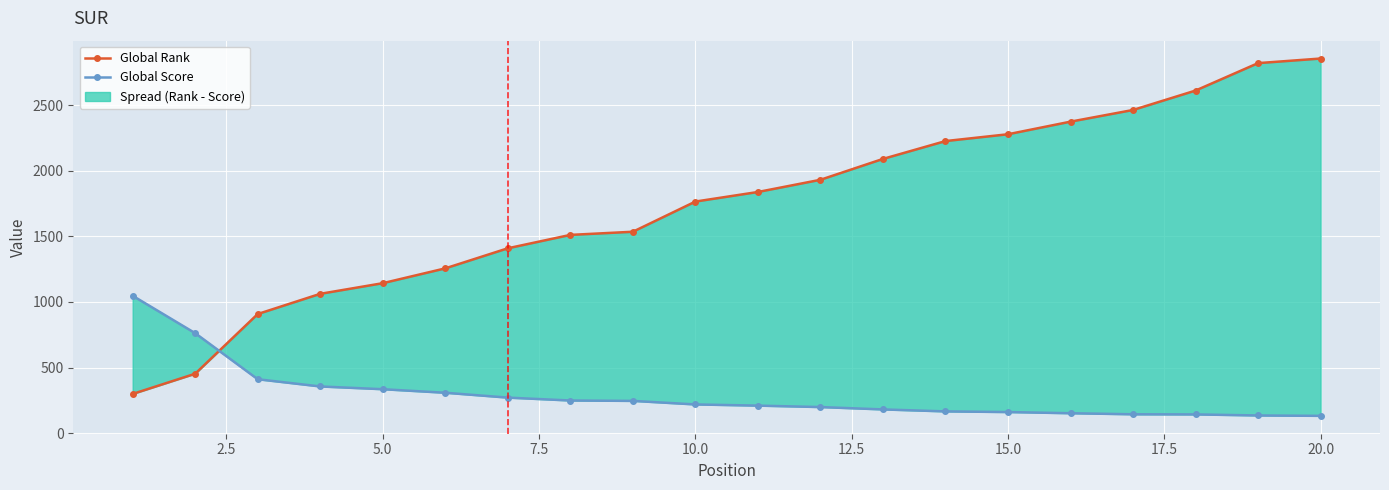

Rank the series by their maximum value, from lowest to highest.

Global Score, Global Rank